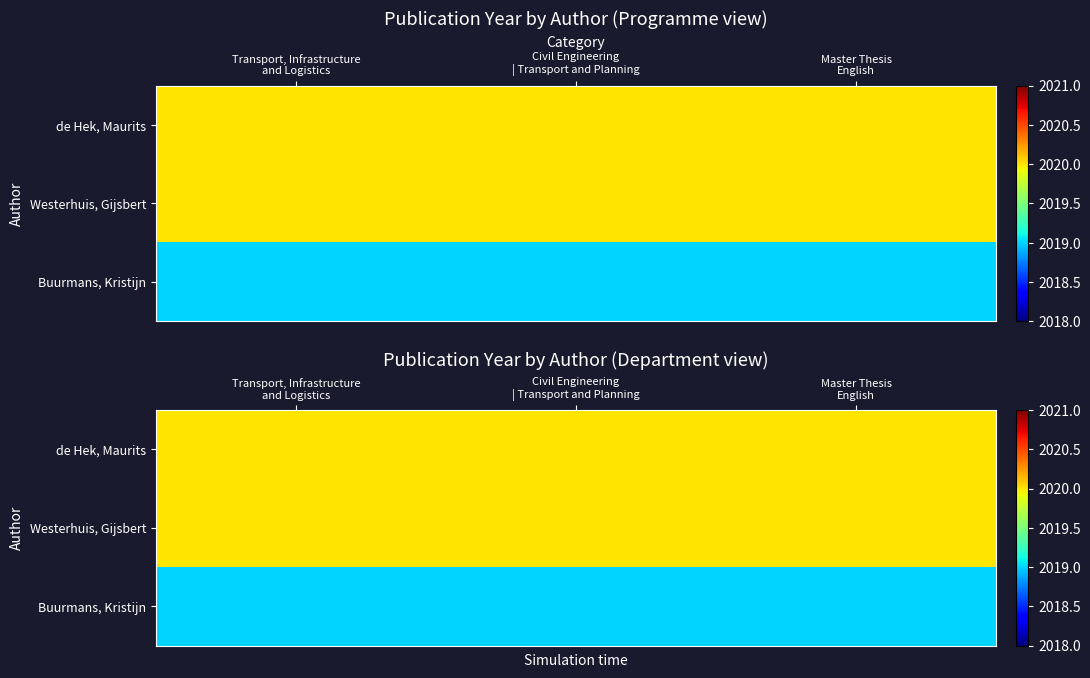

What is the spread (max minus min) of values at Master Thesis
English?

1